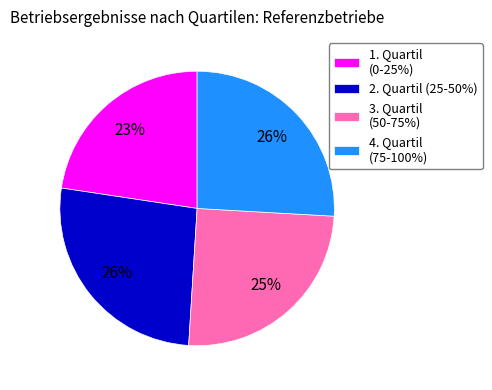

To the nearest percent, what portion does 3. Quartil (50-75%) represent?

25%